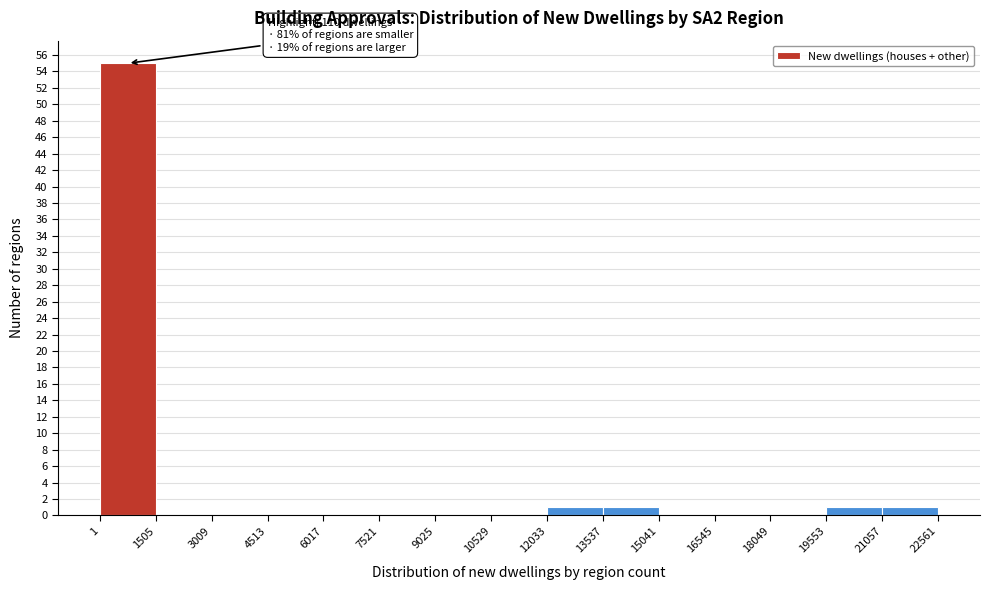

Over which range of the x-axis is the bar tallest?

1 to 1505